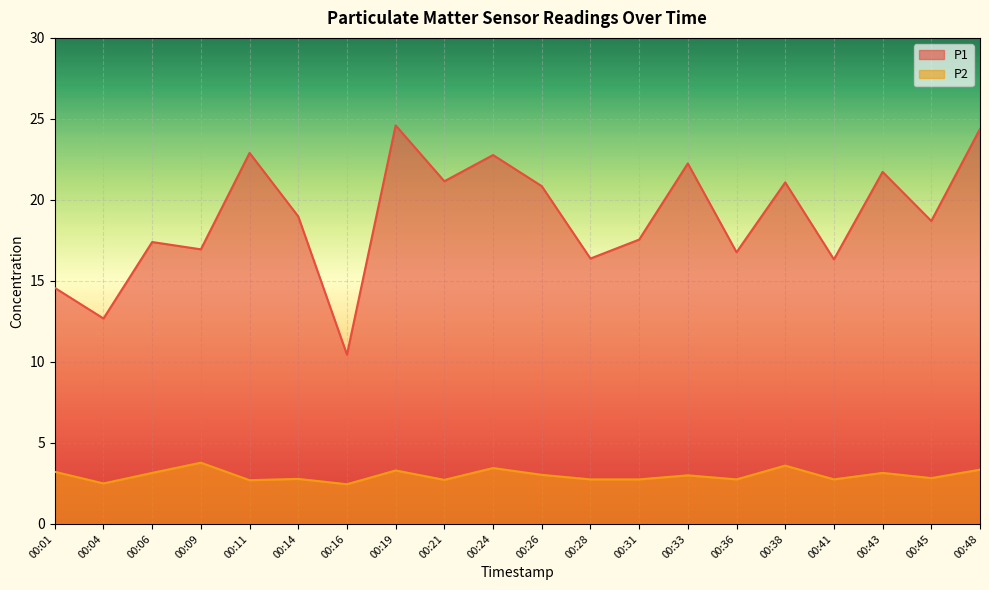

List the labels in order of P2 value, largest first.

00:09, 00:38, 00:24, 00:48, 00:19, 00:01, 00:06, 00:43, 00:26, 00:33, 00:45, 00:14, 00:28, 00:31, 00:36, 00:41, 00:21, 00:11, 00:04, 00:16